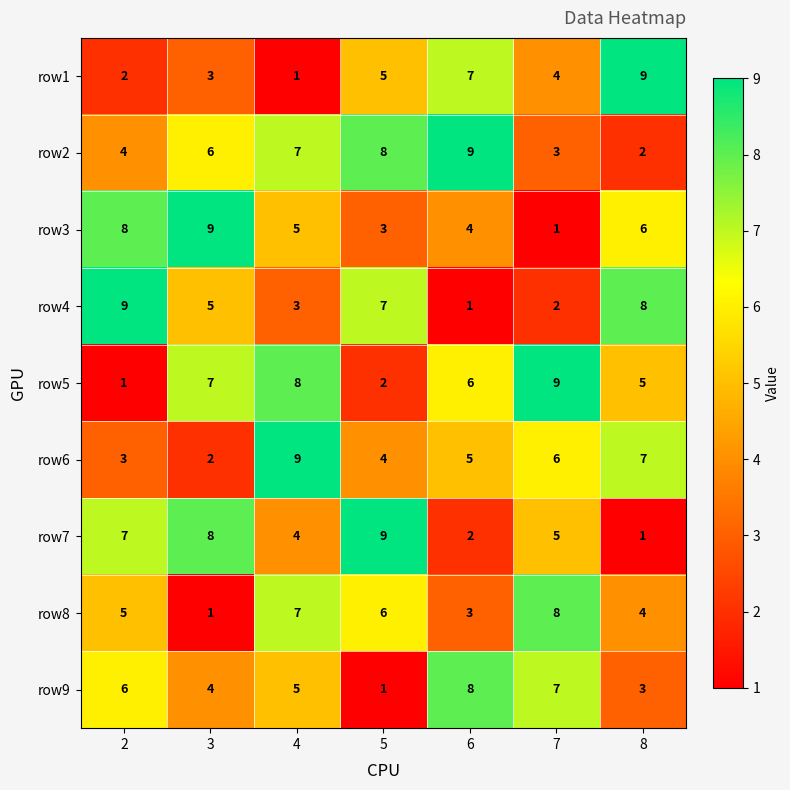

What is the minimum value shown in the chart?

1